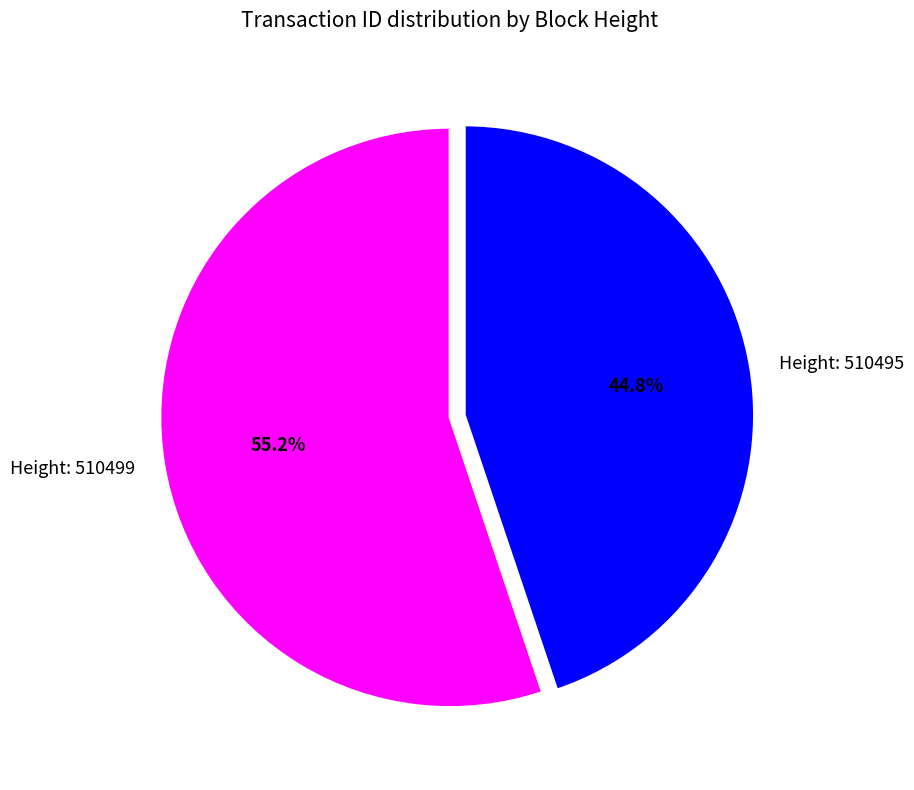

What is the ratio of the value at Height: 510495 to the value at Height: 510499?

0.8